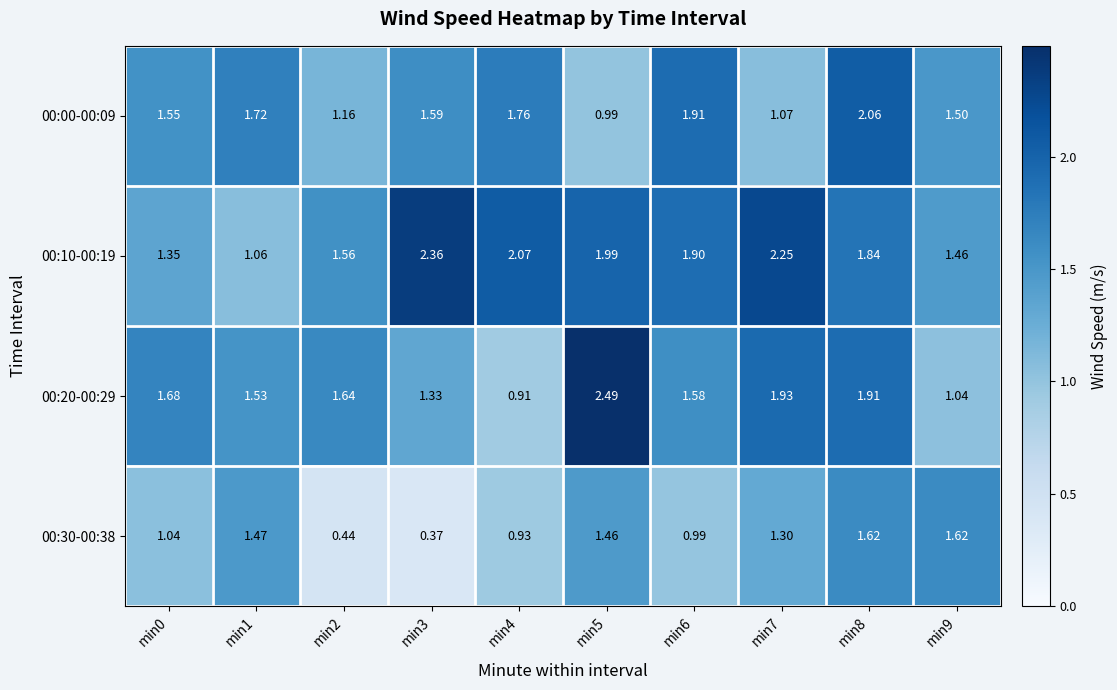

Is the value of 00:30-00:38 at min7 greater than the value of 00:20-00:29 at min3?

No